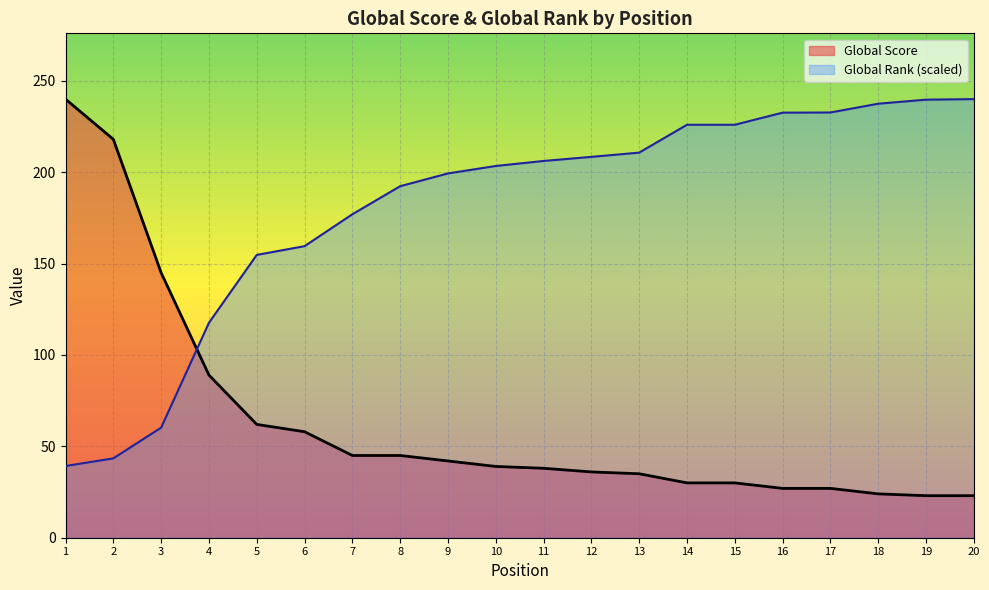

Does the chart display data point markers on the line(s)?

No